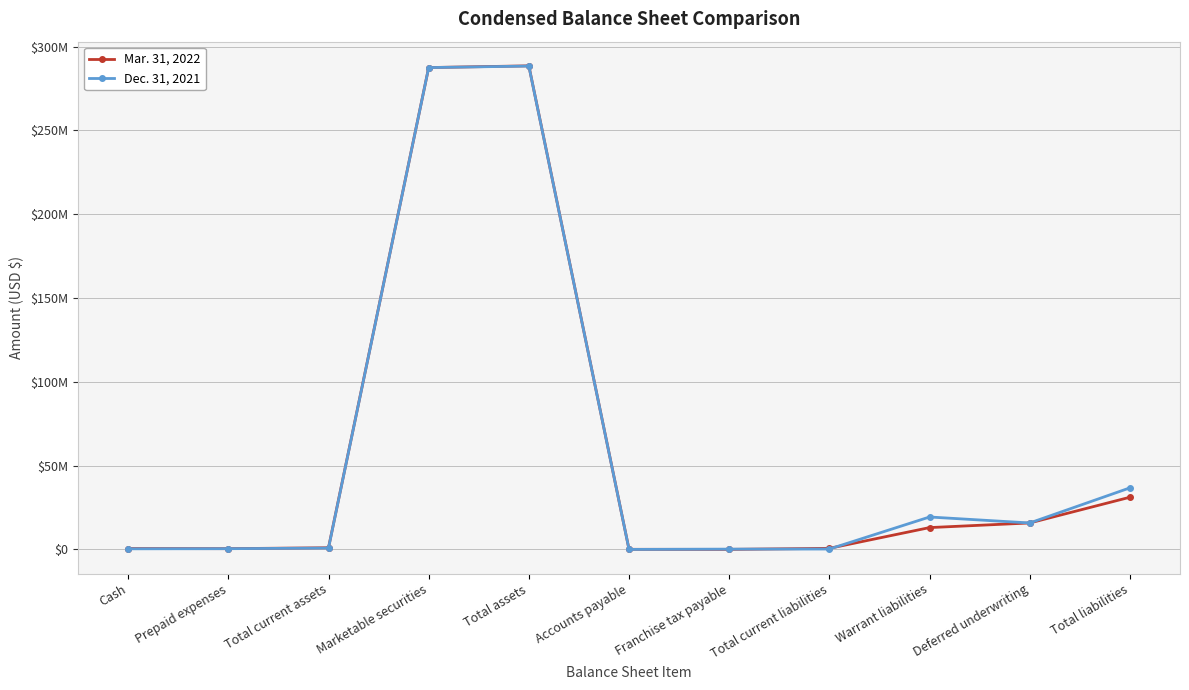

Reading left to right, extract all data points from this chart.

Mar. 31, 2022: 543641	478236	1021877	287534713	288556590	86051	50000	678217	13053074	15812500	31164474
Dec. 31, 2021: 386462	459422	845884	287516155	288435258	33955	200000	262954	19374577	15812500	36761734